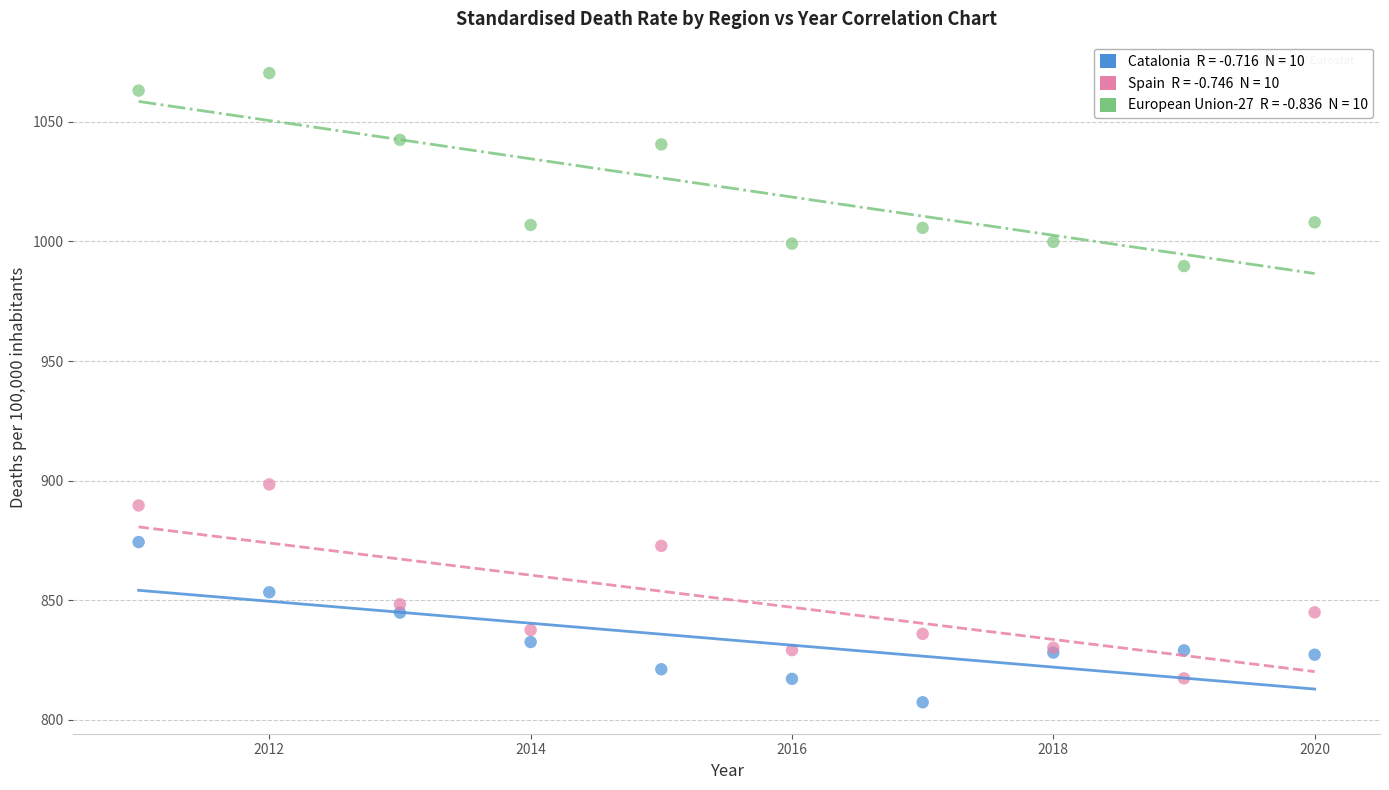

Across all series, what Y value is closest to 938?

898.4